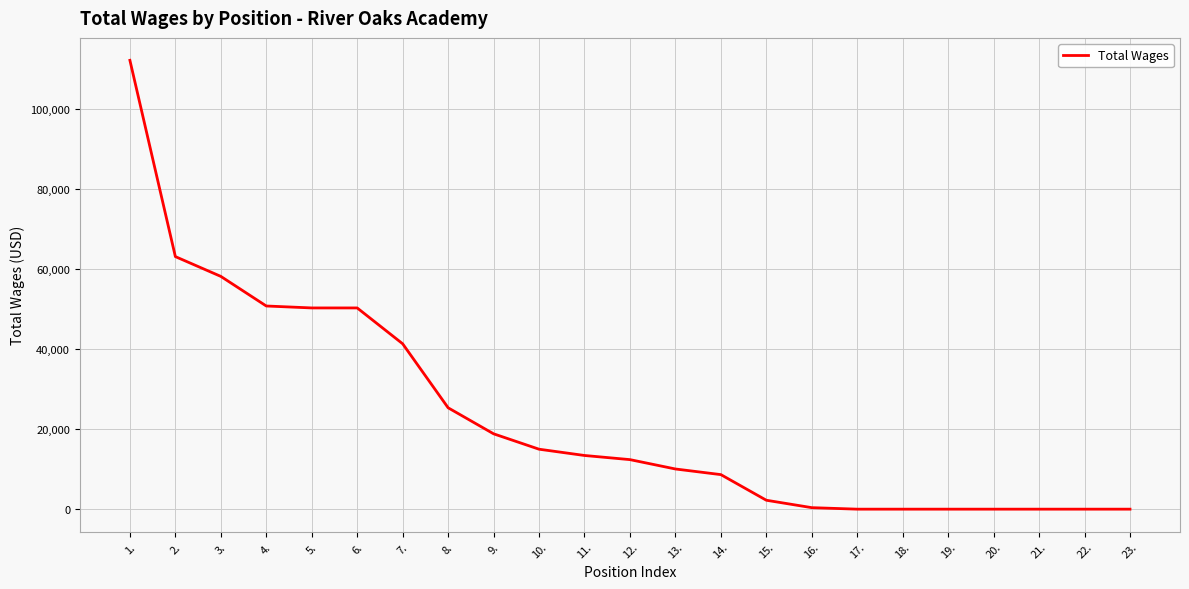

What is the difference between the second highest and minimum values?

63082